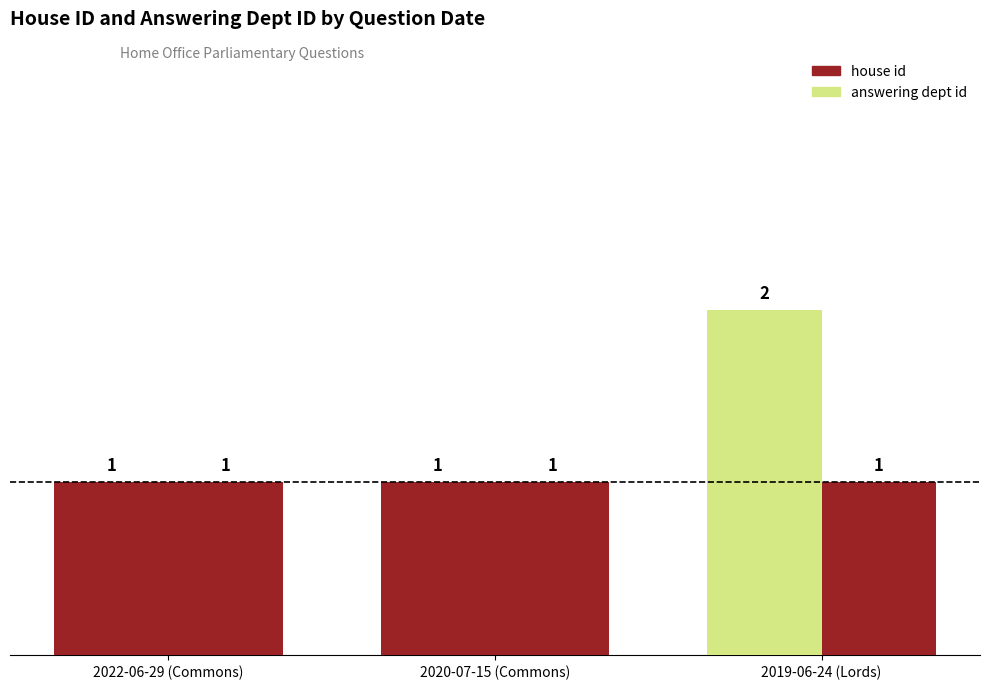

At 2019-06-24 (Lords), list the series in order from largest to smallest.

house id, answering dept id